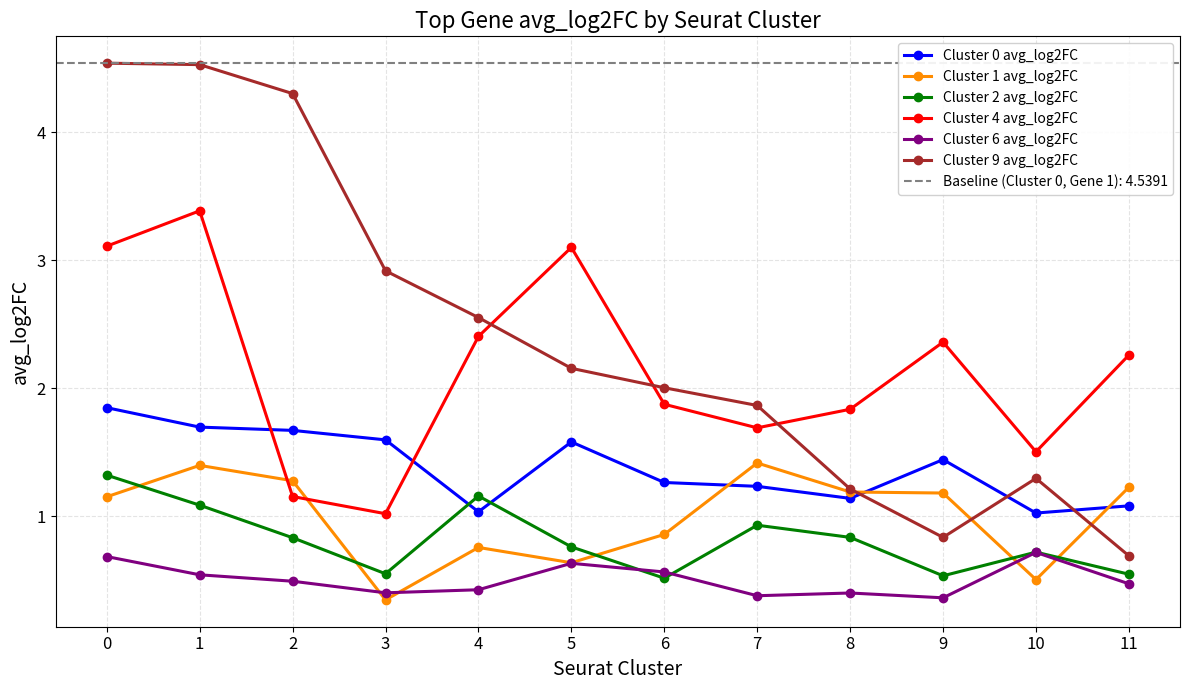

After their last crossing, which series has the higher values: Cluster 4 avg_log2FC or Cluster 0 avg_log2FC?

Cluster 4 avg_log2FC